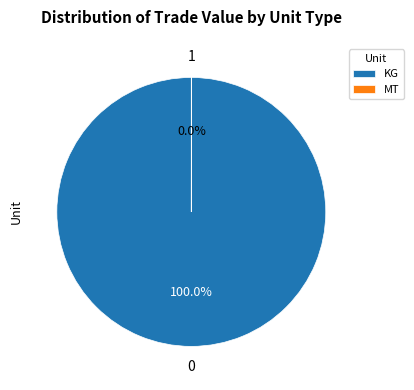

To the nearest percent, what is the average slice percentage?

50%